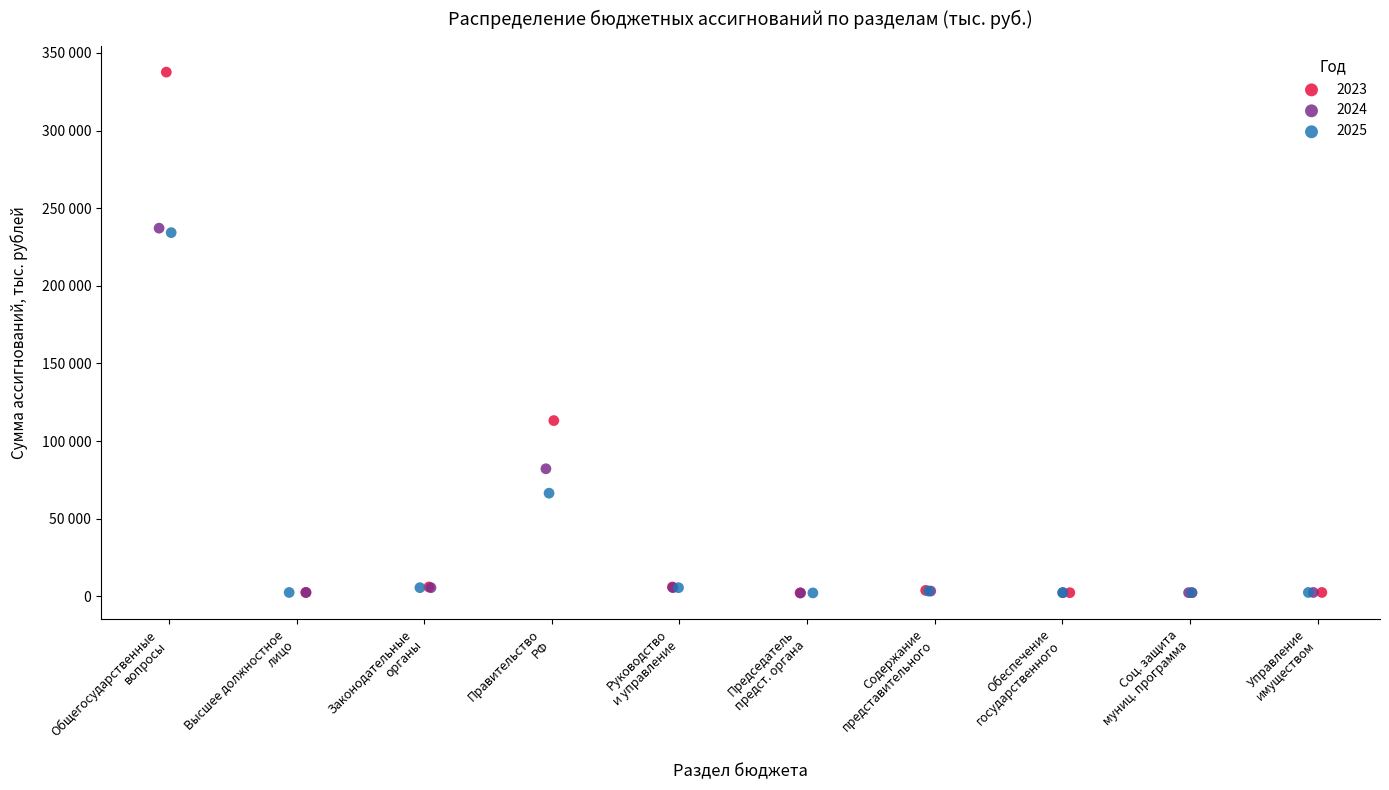

What are all the series names shown in the legend?

2023, 2024, 2025